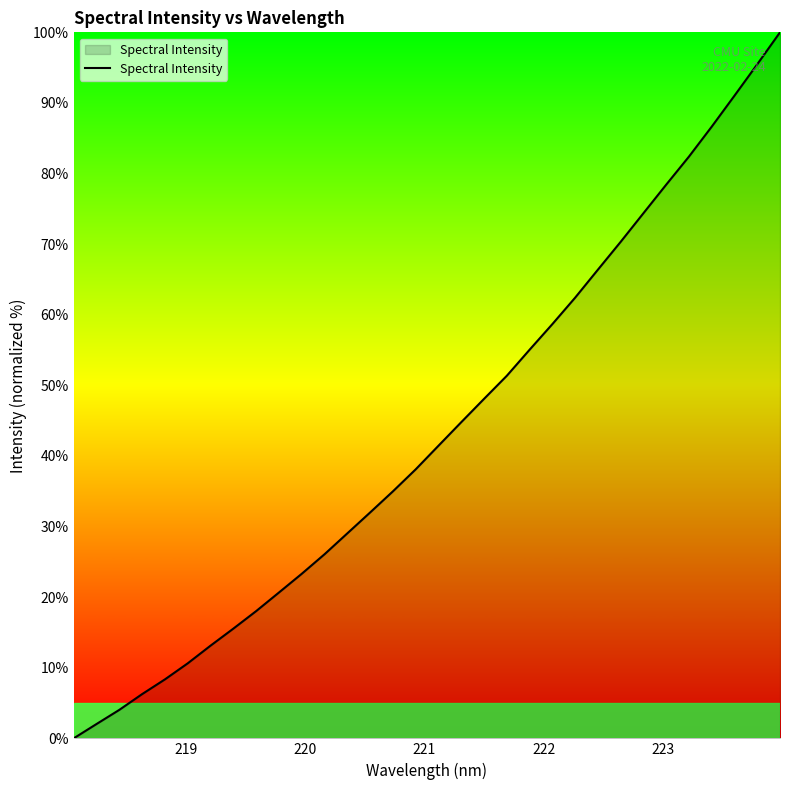

What is the label of the 4th point from the left?

221